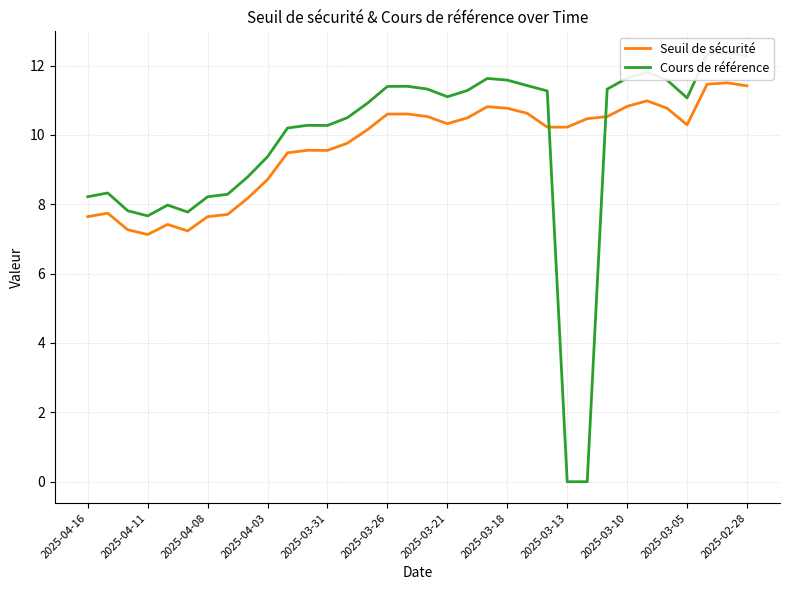

True or false: Cours de référence and Seuil de sécurité intersect in this chart.

True